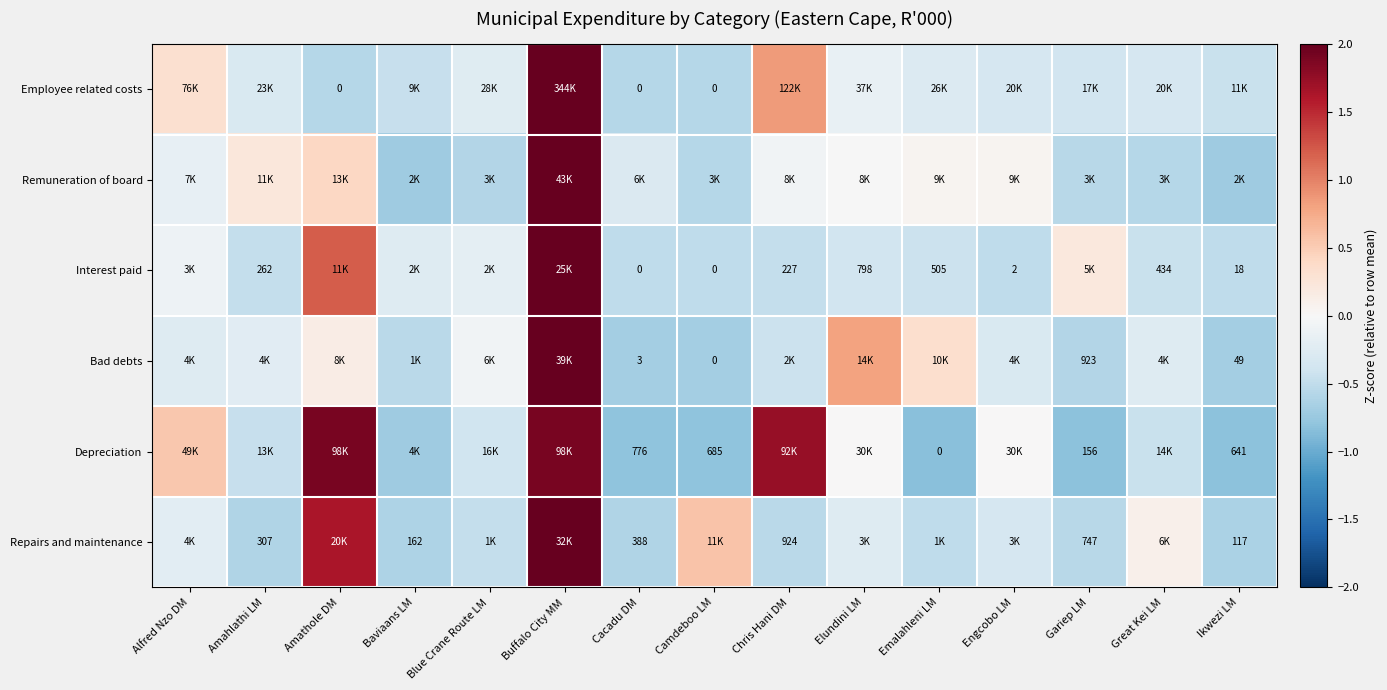

At which label is Repairs and maintenance closest to 1?

Camdeboo LM